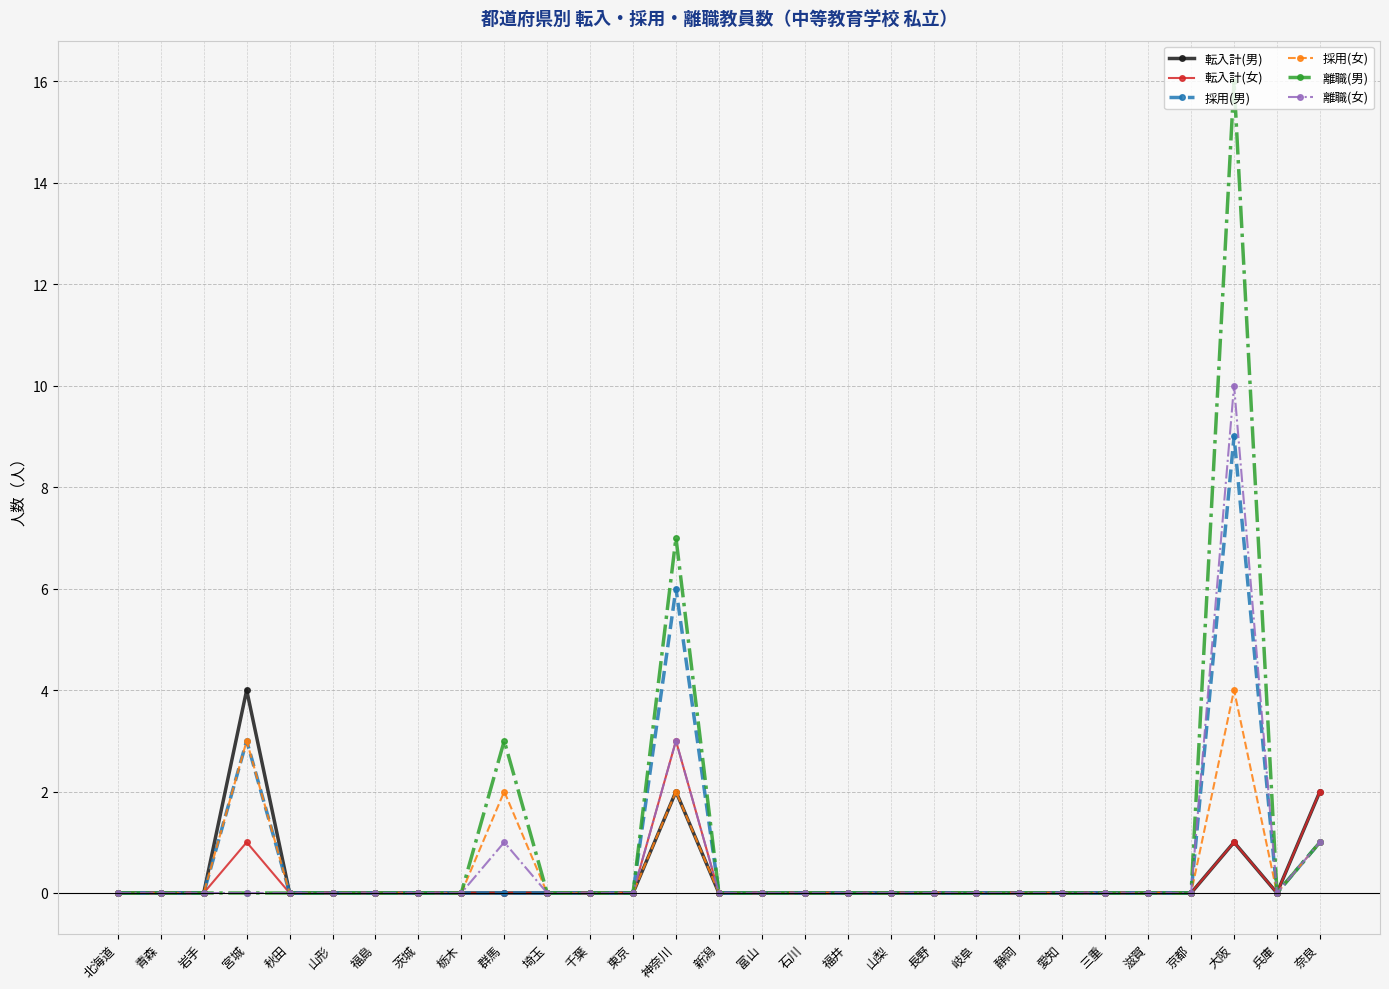

True or false: 転入計(女) has more than 1 points higher than both neighbors.

True